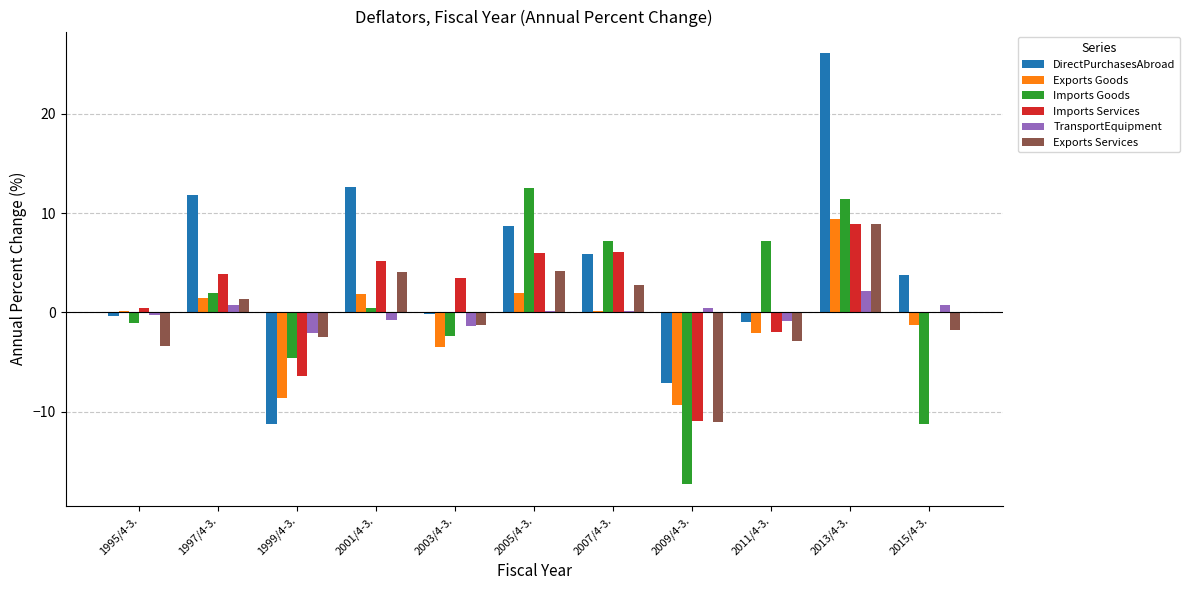

What is the total value across all series at 2003/4-3.?

-5.3